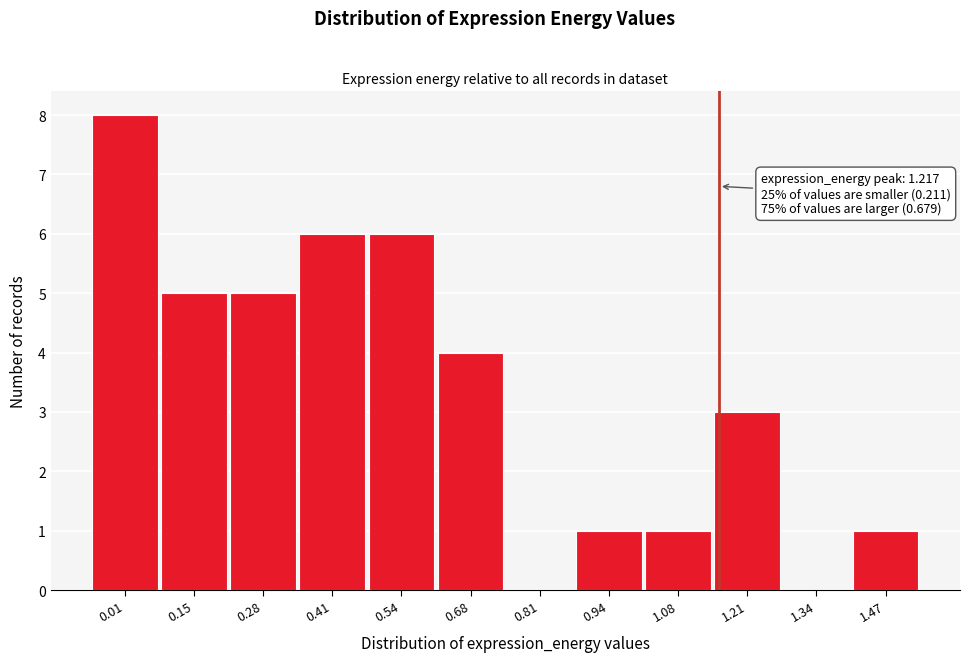

Reading left to right, transcribe all the data shown in this chart.

0.01=8	0.15=5	0.28=5	0.41=6	0.54=6	0.68=4	0.81=0	0.94=1	1.08=1	1.21=3	1.34=0	1.47=1